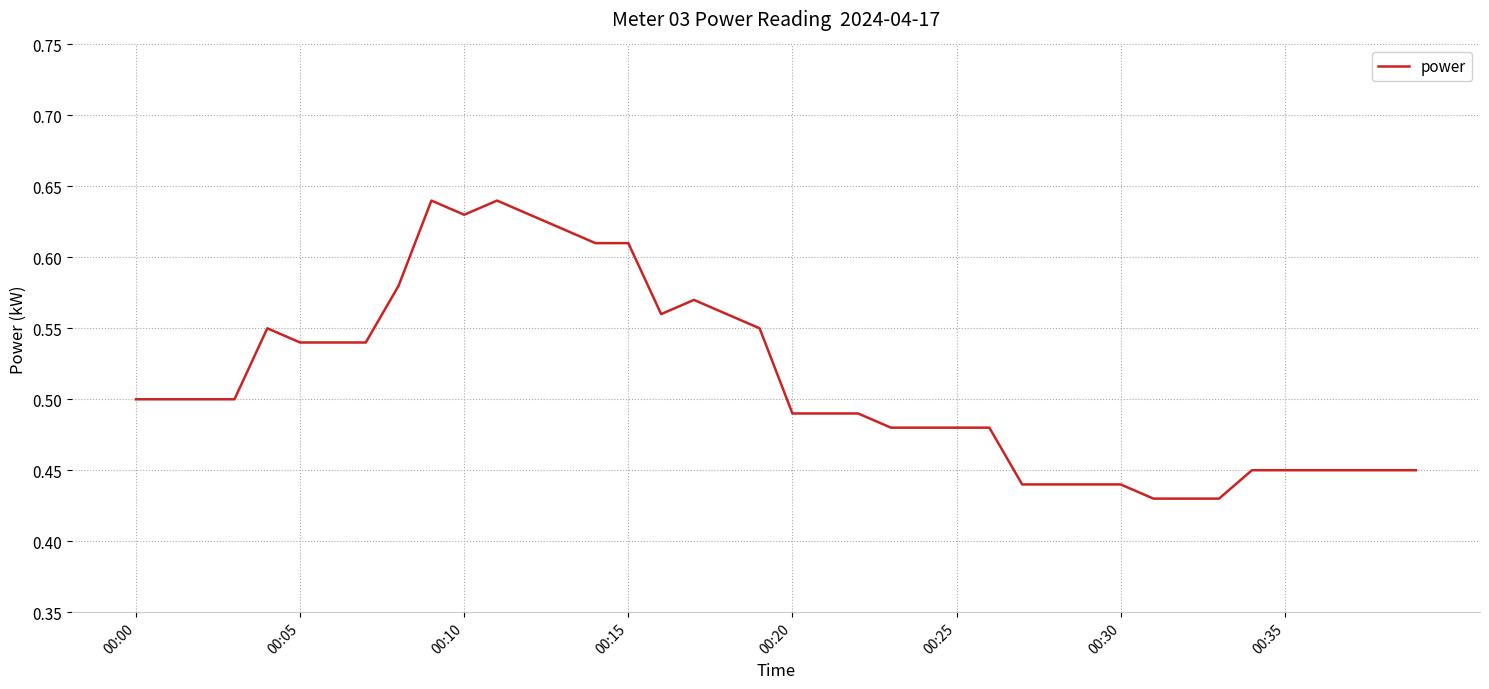

Count the values in the range 0 to 1.

40